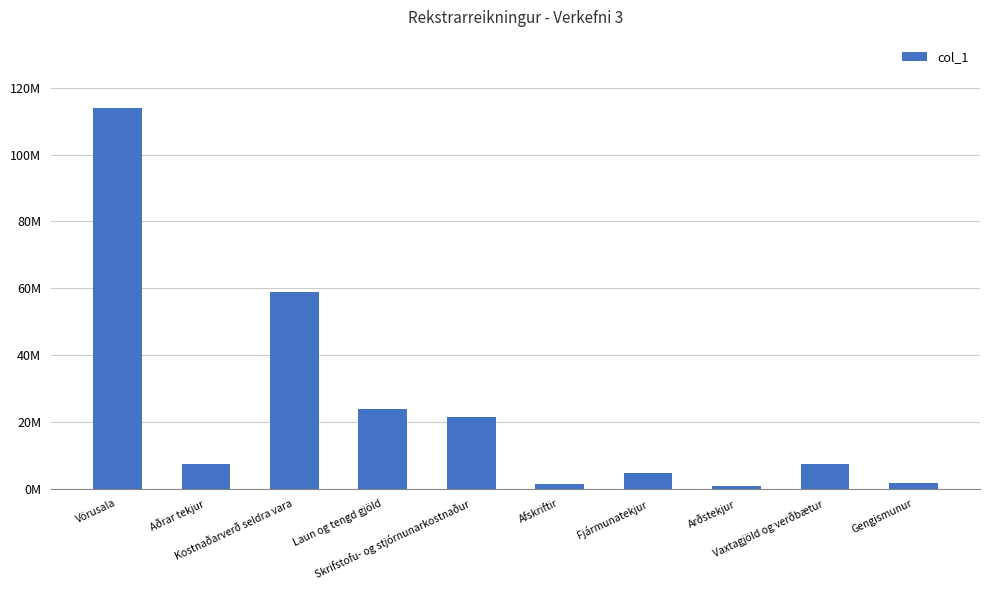

What is the maximum value shown in the chart?

113948000